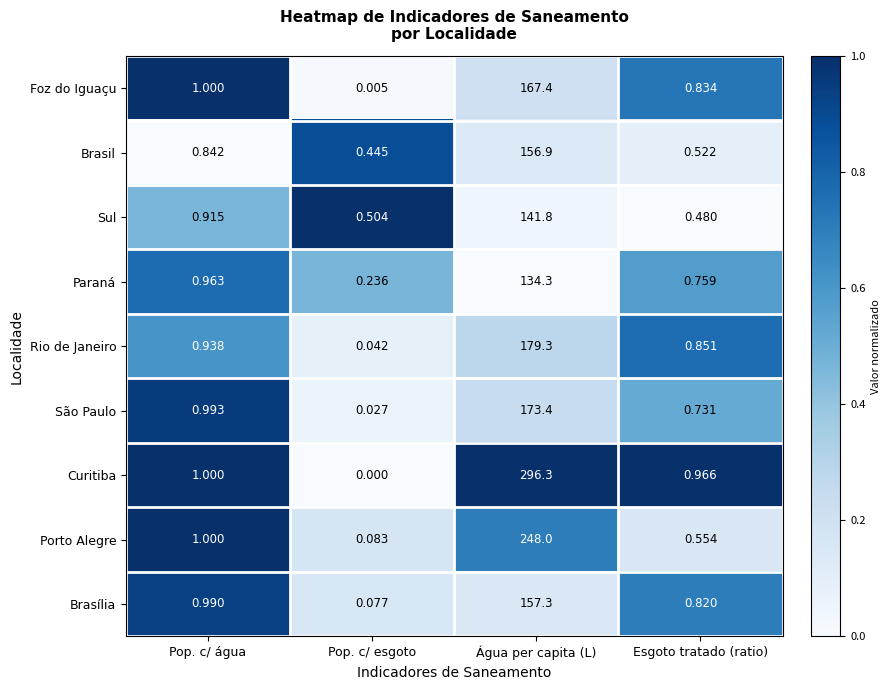

Which series has the largest total across all categories?

Curitiba